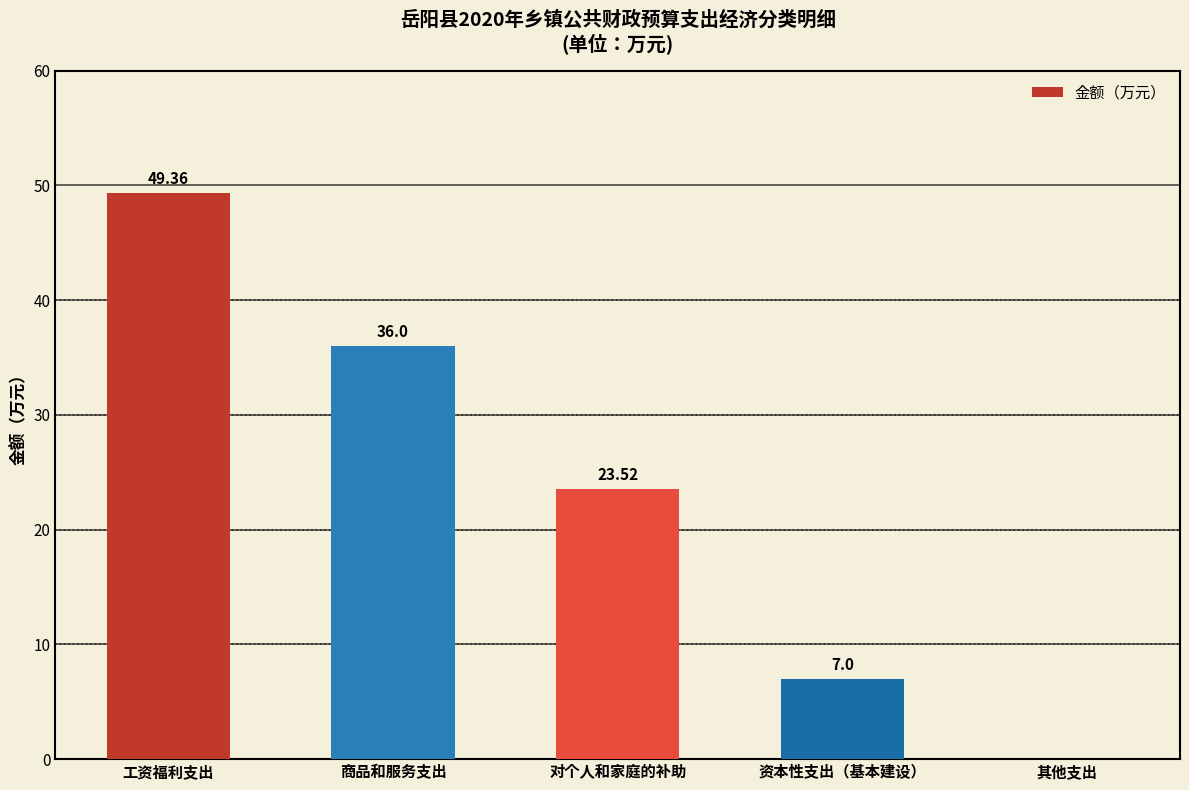

How many values are between 7 and 36?

3